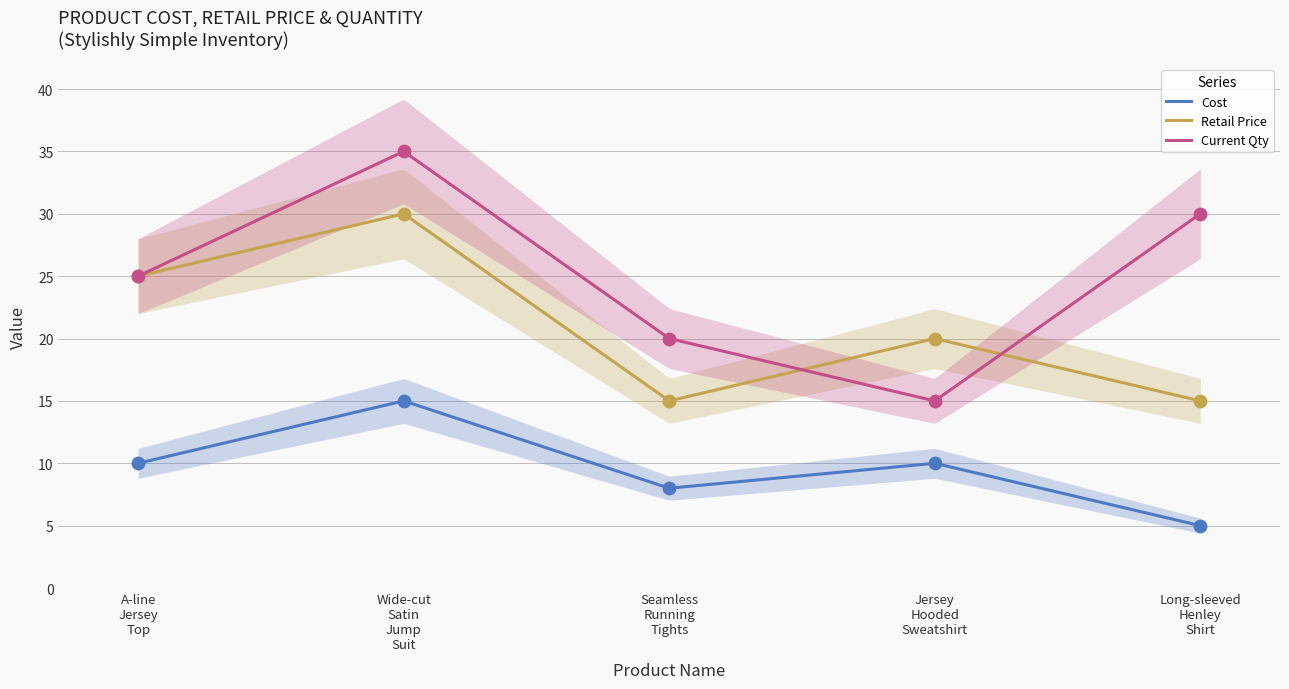

Which series contains the lowest Y value?

Cost